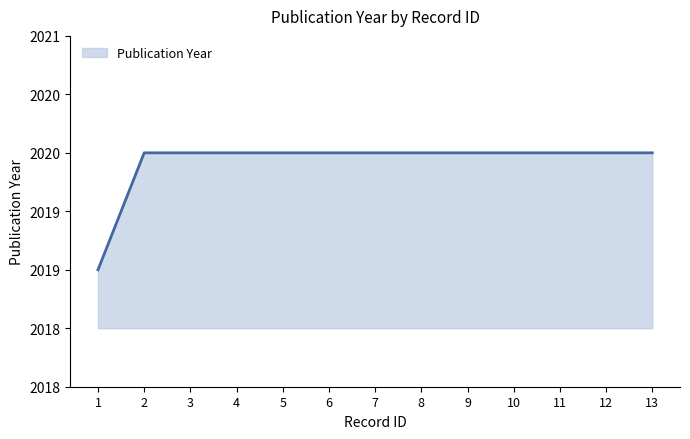

Reading left to right, extract all data points from this chart.

1=2019	2=2020	3=2020	4=2020	5=2020	6=2020	7=2020	8=2020	9=2020	10=2020	11=2020	12=2020	13=2020